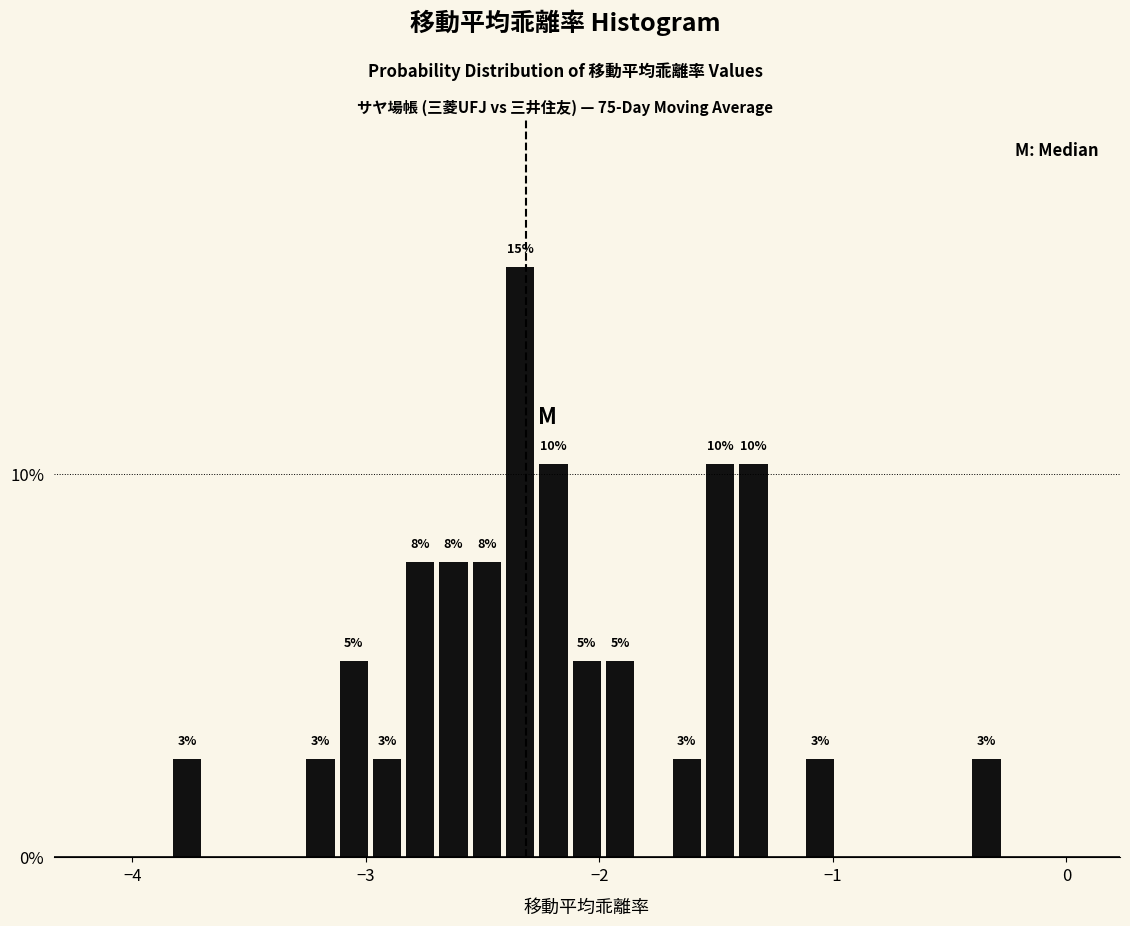

Read against the x-axis, roughly where is the centre of the tallest bar?

-2.3